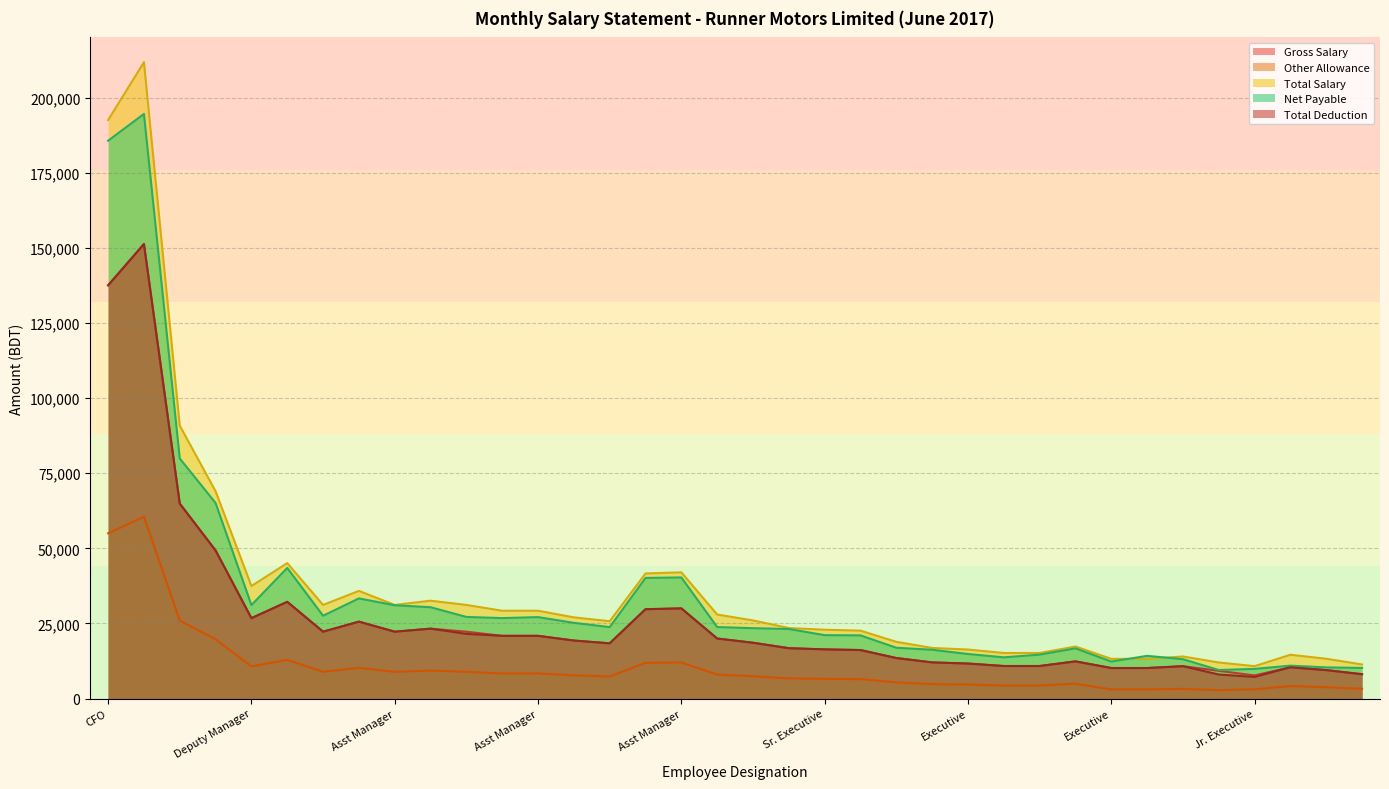

Is the value of Total Salary at Deputy Manager greater than the value of Net Payable at Asst Manager?

No